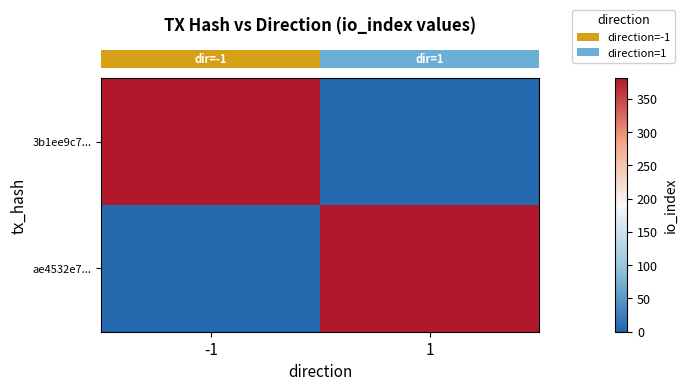

How many distinct data groups are displayed?

2